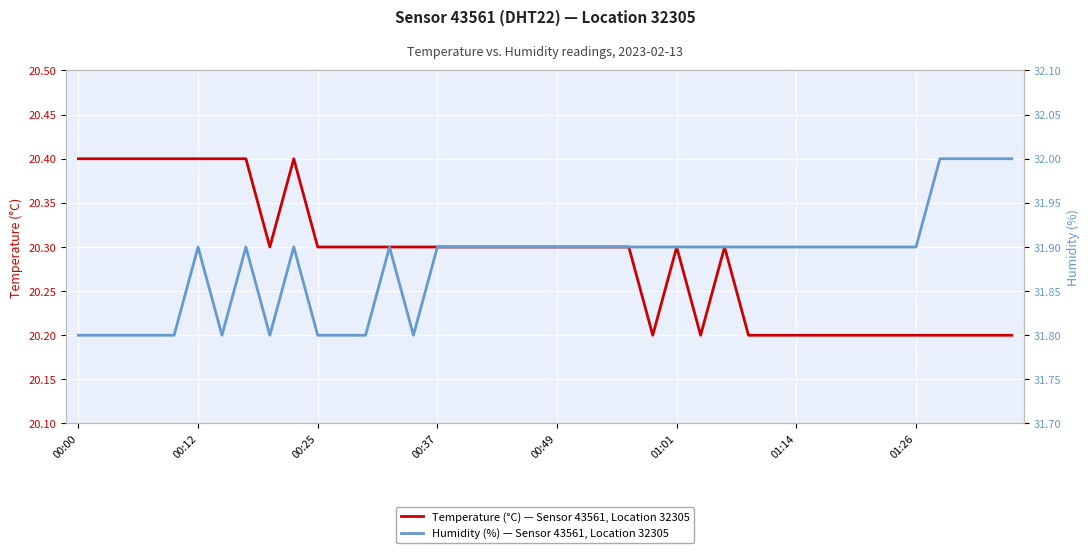

The Temperature (°C) — Sensor 43561, Location 32305 series shows 20.2 at 31. True or false?

True